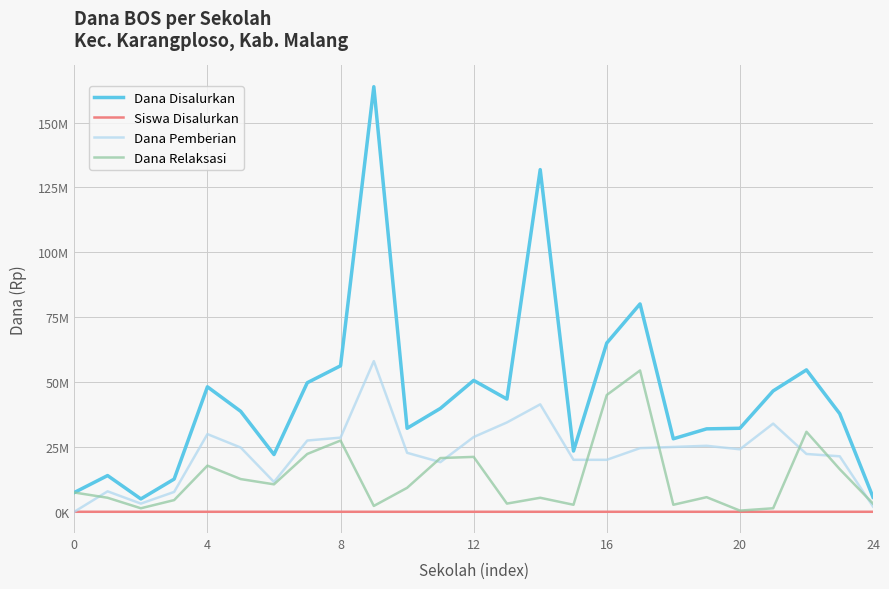

Does the chart have visible grid lines?

Yes